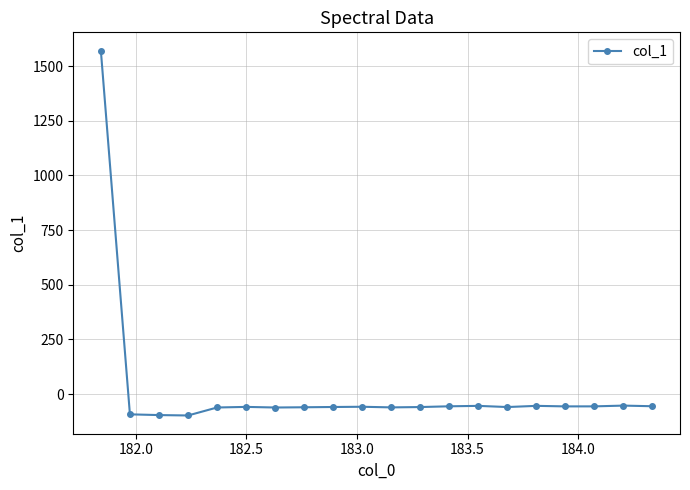

What is the smallest value displayed?

-97.8